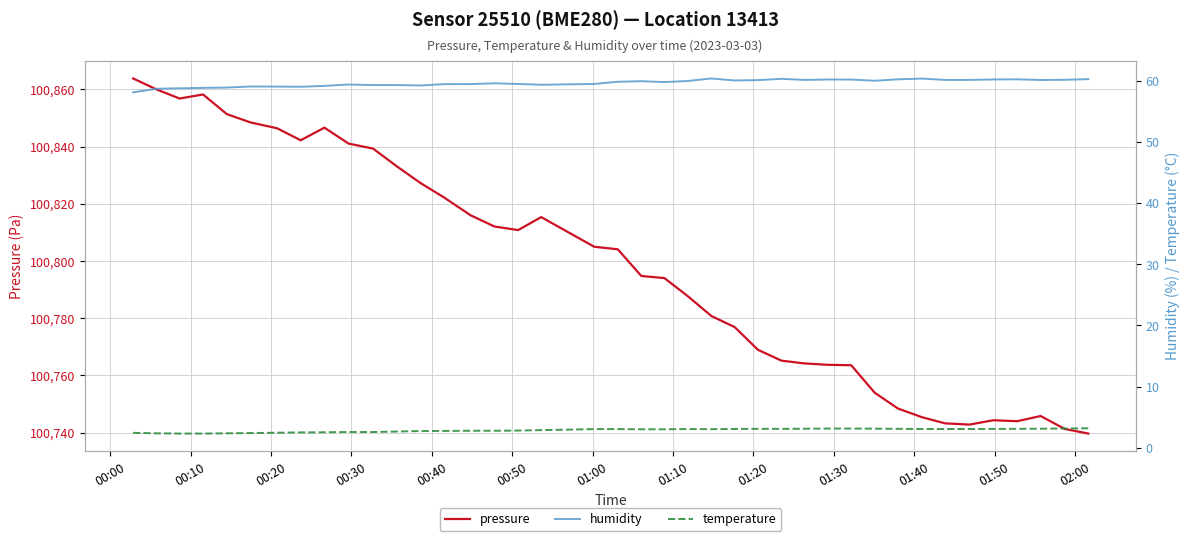

What is the highest value of the pressure series?

100863.8